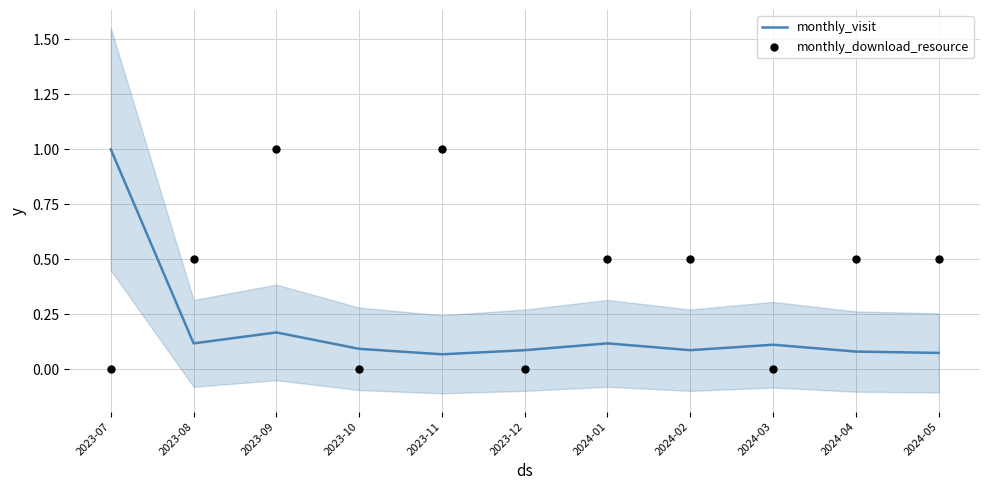

What is the total value across all series at 2024-01?

0.6